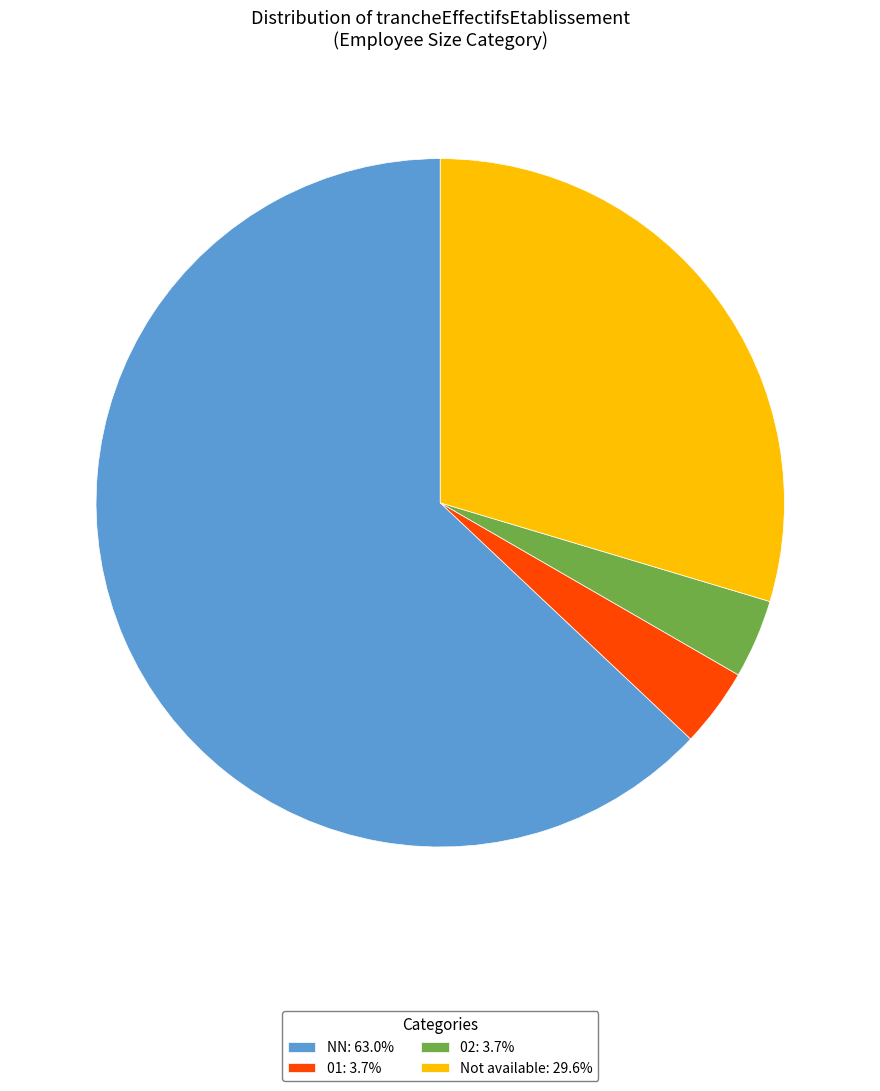

Do 02: 3.7% and NN: 63.0% together represent more than half of the pie?

Yes